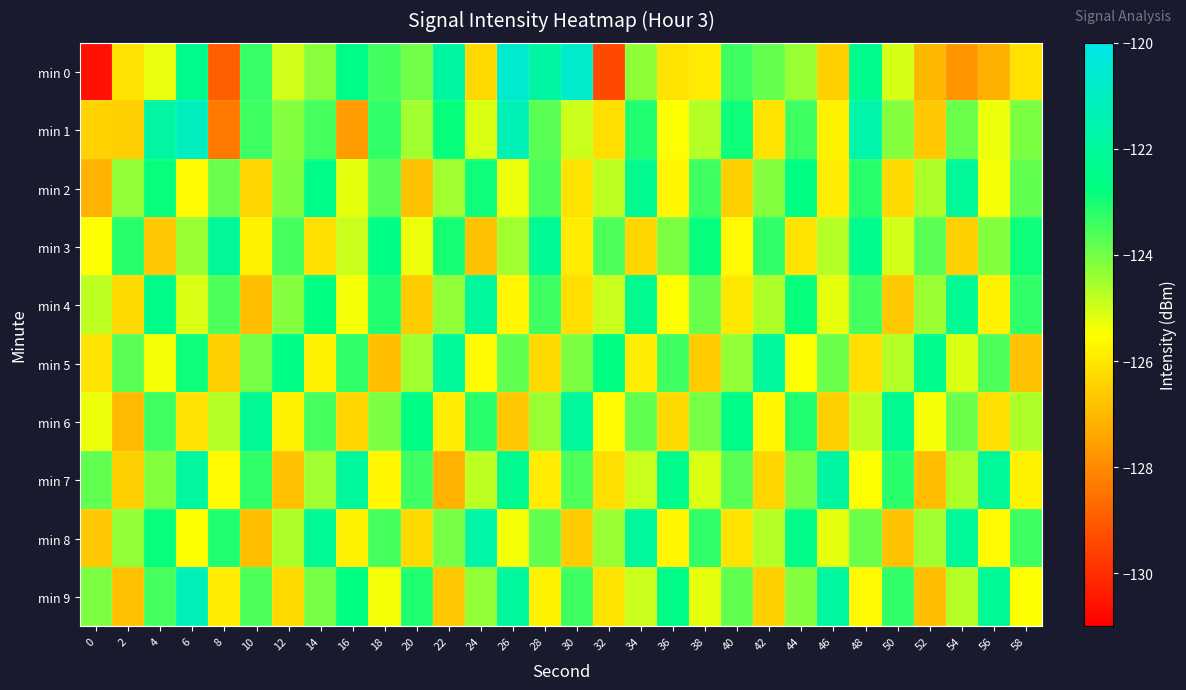

Between 14 and 52, which is larger?

14